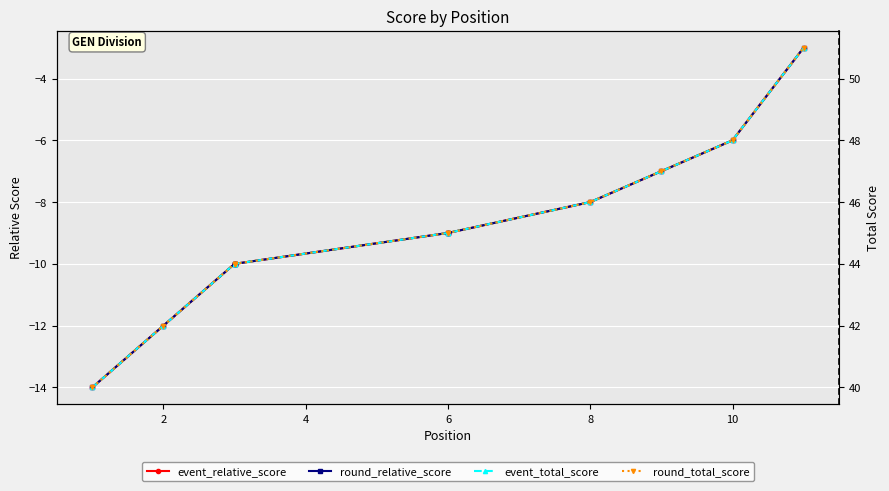

At 8, list the series in order from largest to smallest.

event_total_score, round_total_score, event_relative_score, round_relative_score